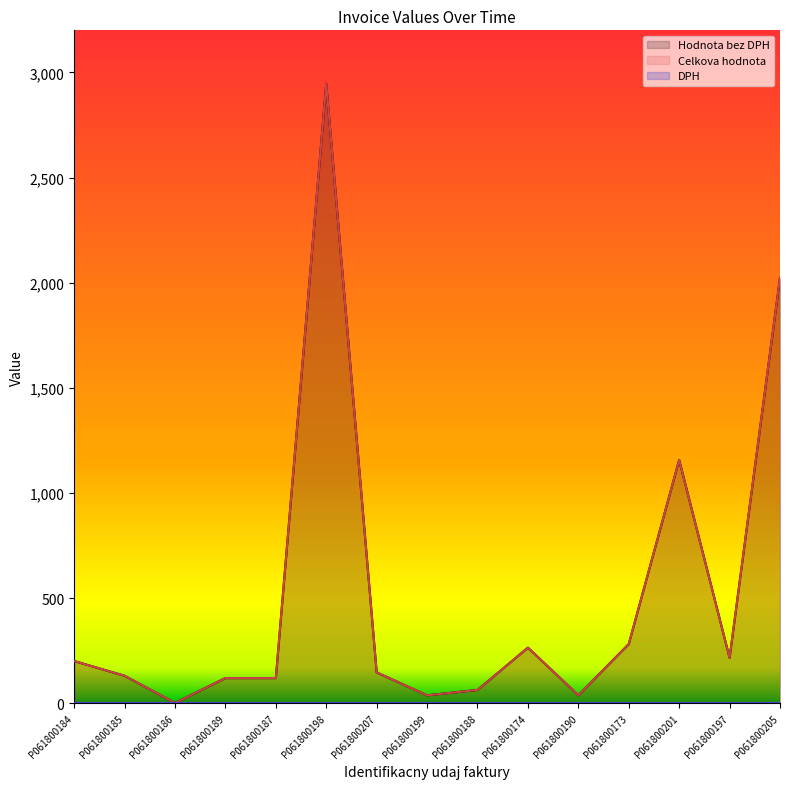

What is the sum of all Celkova hodnota values?

7749.3